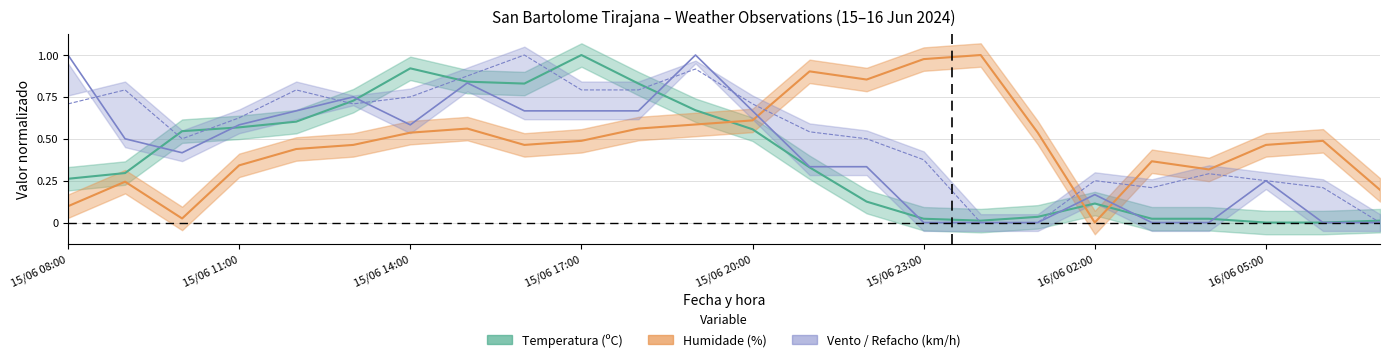

At how many categories does at least one series exceed 0?

24